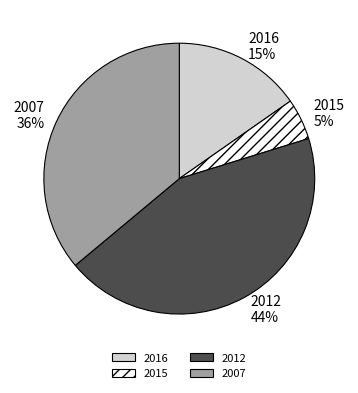

Is there any slice that represents more than half of the pie?

No